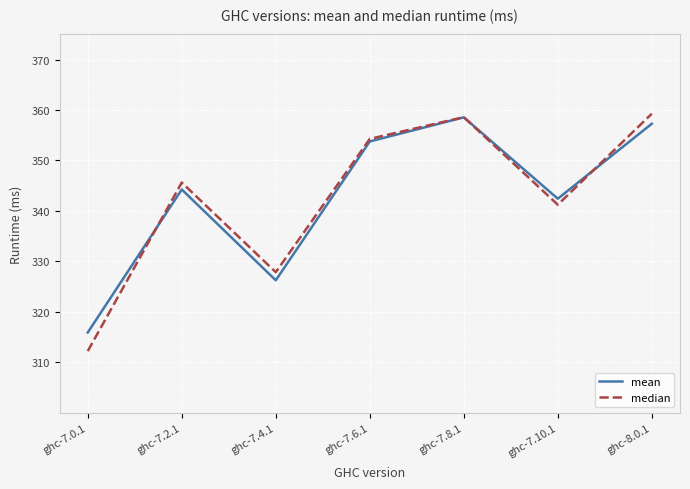

Reading left to right, extract all data points from this chart.

mean: ghc-7.0.1=315.9	ghc-7.2.1=344.2	ghc-7.4.1=326.2	ghc-7.6.1=353.8	ghc-7.8.1=358.6	ghc-7.10.1=342.4	ghc-8.0.1=357.3
median: ghc-7.0.1=312.2	ghc-7.2.1=345.6	ghc-7.4.1=327.8	ghc-7.6.1=354.3	ghc-7.8.1=358.6	ghc-7.10.1=341.2	ghc-8.0.1=359.3